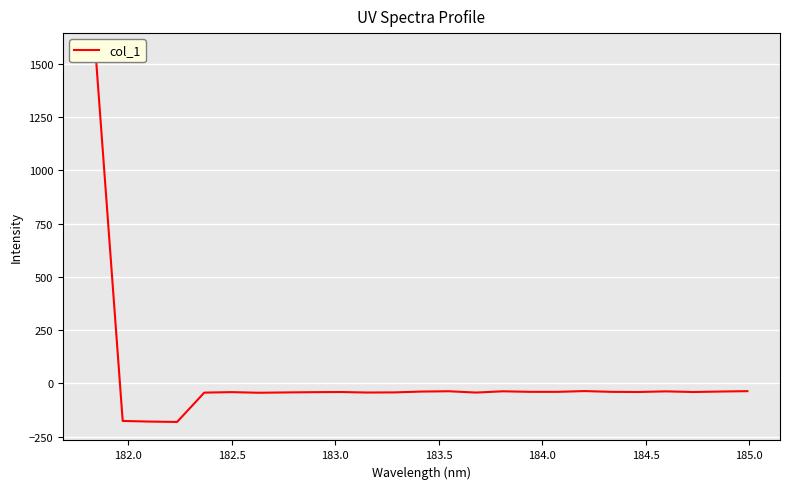

How many data points are above -40?

11